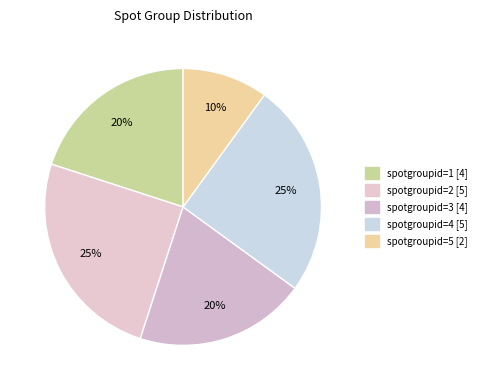

Count the number of slices in the pie.

5